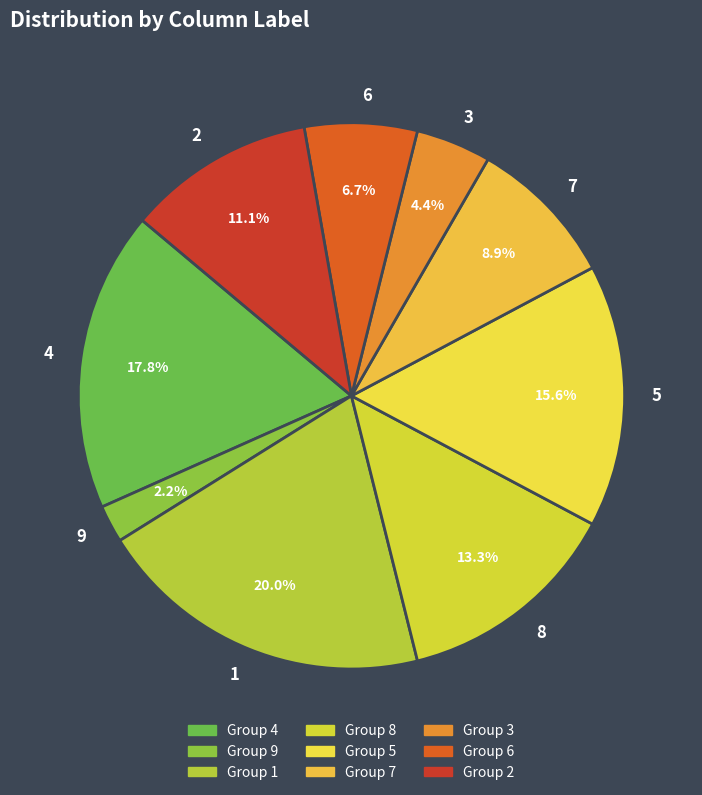

Rank the categories by value from lowest to highest.

9, 3, 6, 7, 2, 8, 5, 4, 1